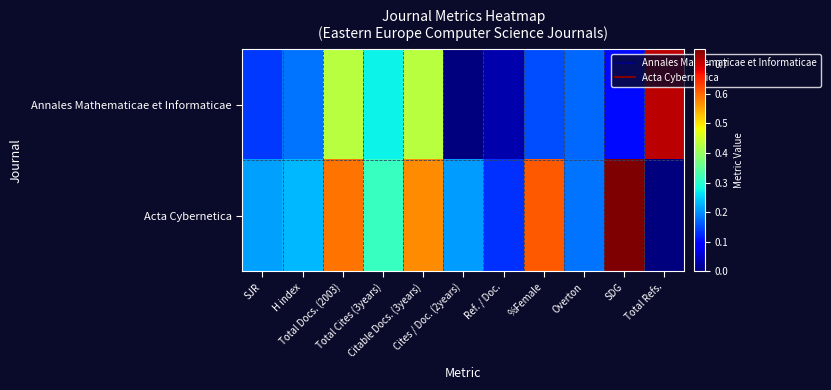

Rank the series at Ref. / Doc. from lowest to highest value.

Annales Mathematicae et Informaticae, Acta Cybernetica